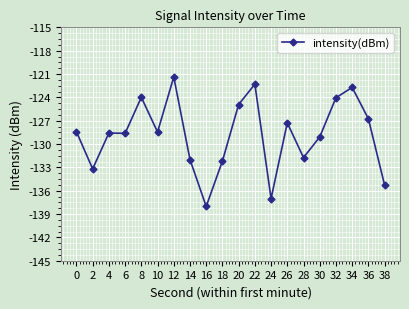

The chart shows a value of -124.0 at 8. True or false?

True